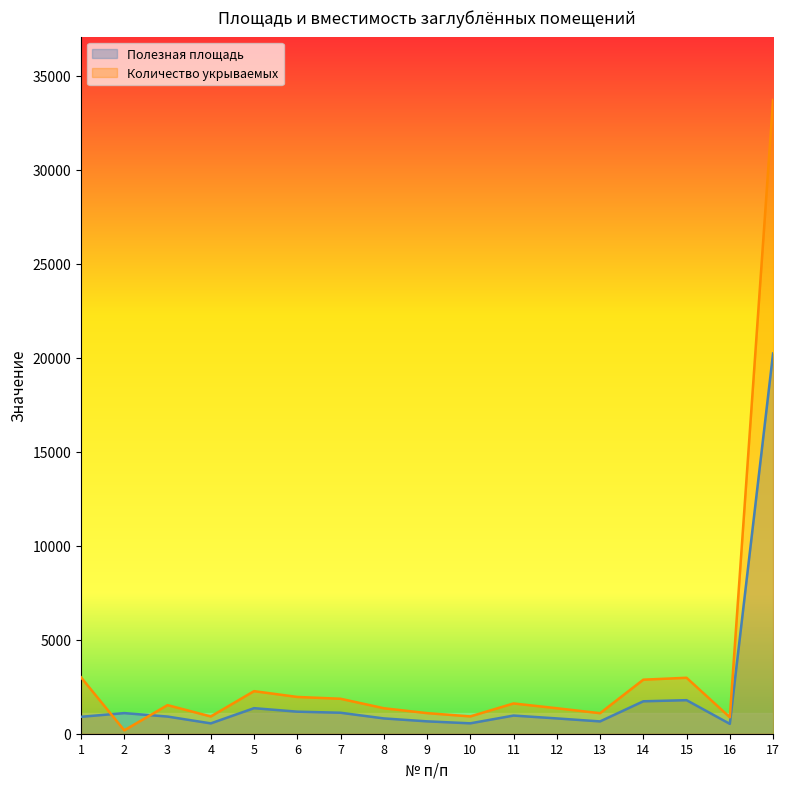

What is the value of the Полезная площадь point at the 2nd from the left?

1097.2